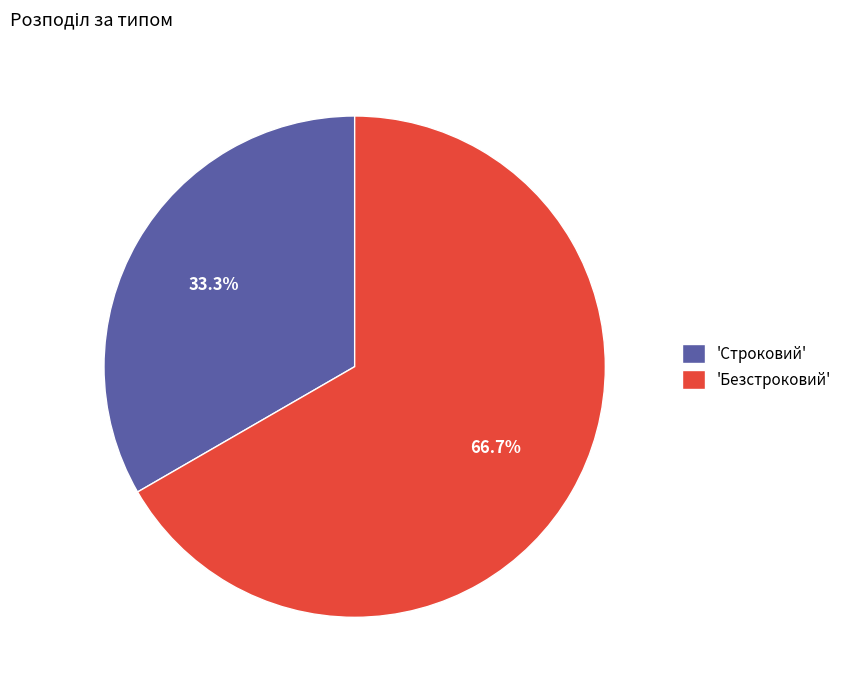

Which slice is the largest?

'Безстроковий'